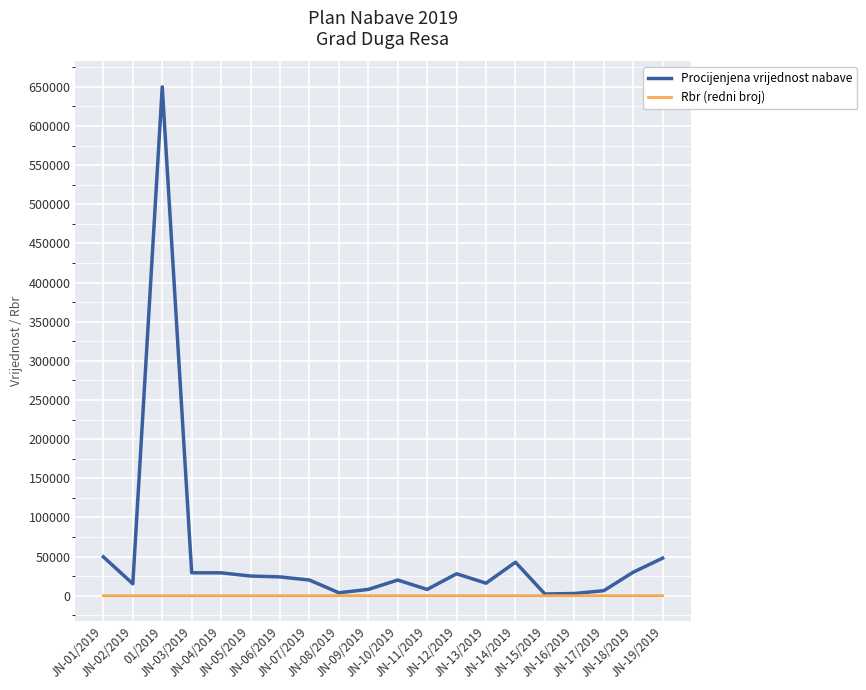

What is the highest value of the Procijenjena vrijednost nabave series?

650000